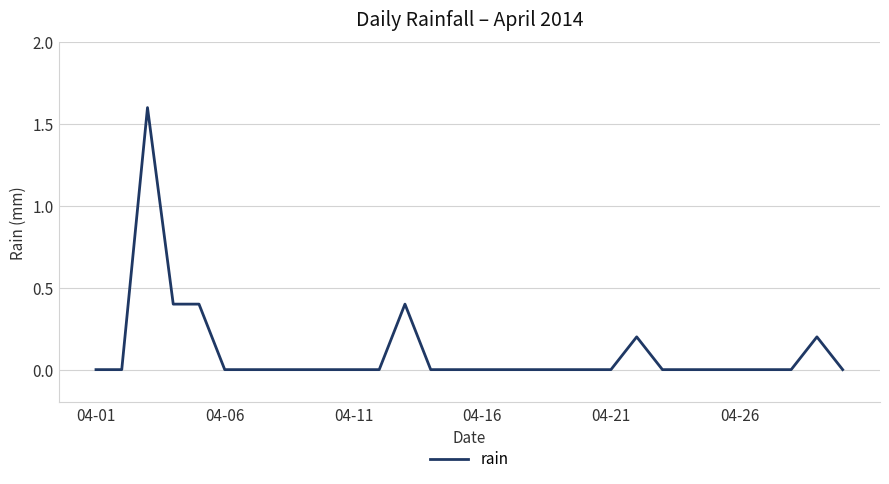

What is the maximum value shown in the chart?

1.6